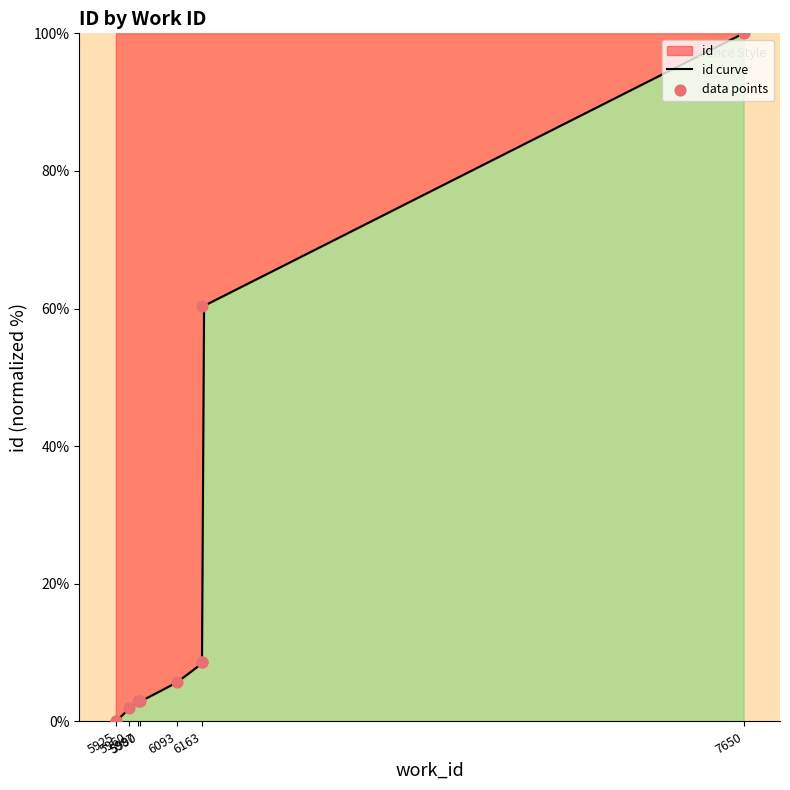

What is the change in value from 5987 to 6093?

+2.9